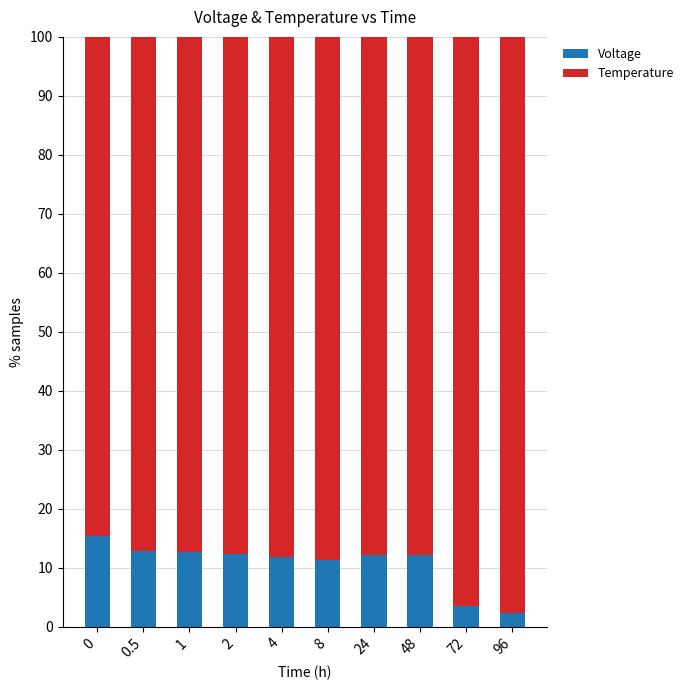

What is the total value across all series at 24?

100.0